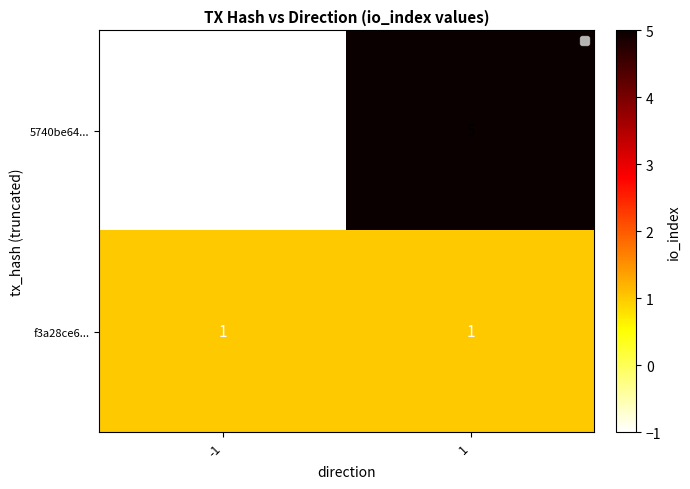

How many distinct data groups are displayed?

2